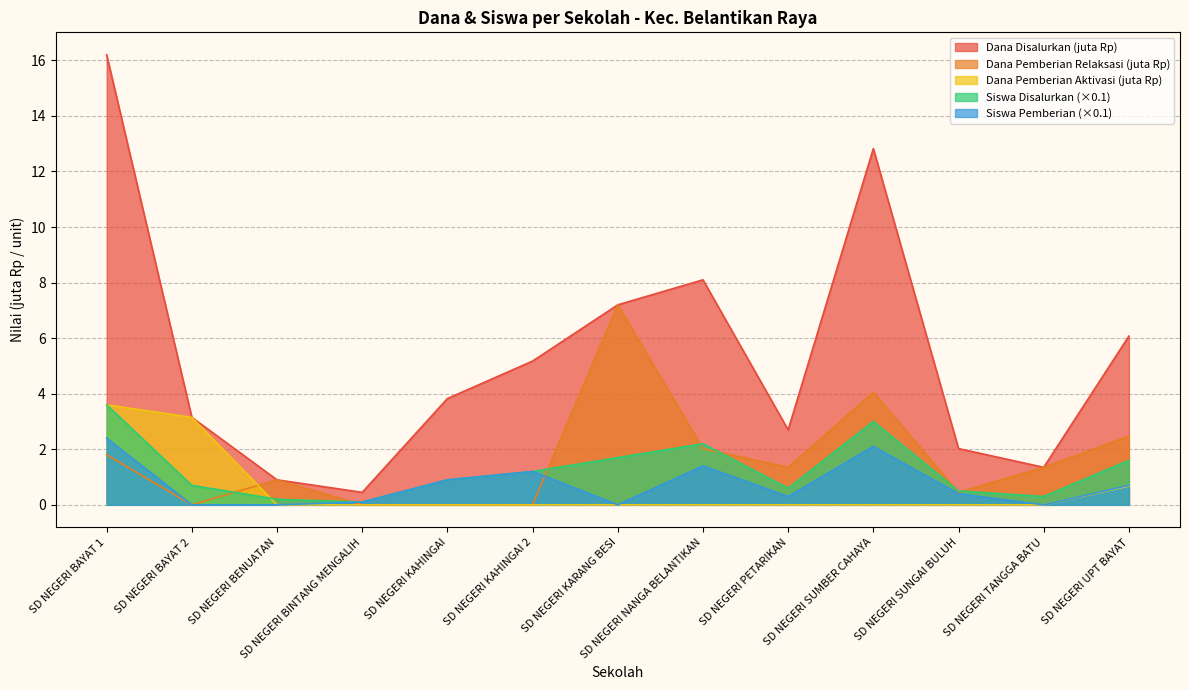

At which label does Dana Disalurkan first exceed 3?

SD NEGERI BAYAT 1